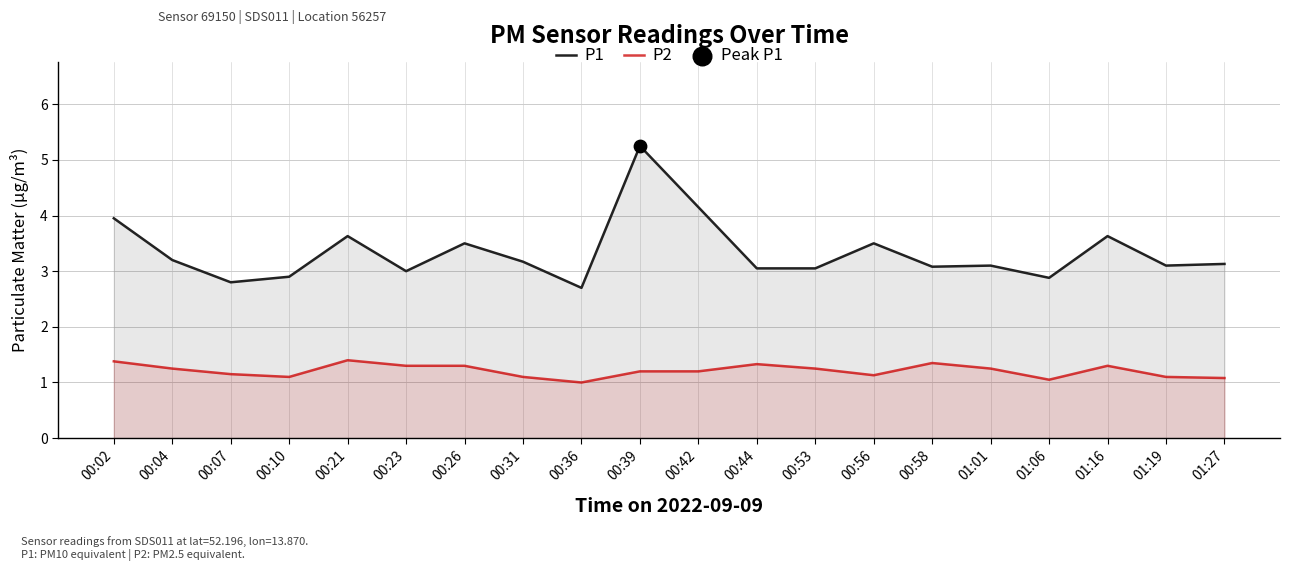

Is the value of P2 at 00:26 greater than the value of P1 at 00:58?

No